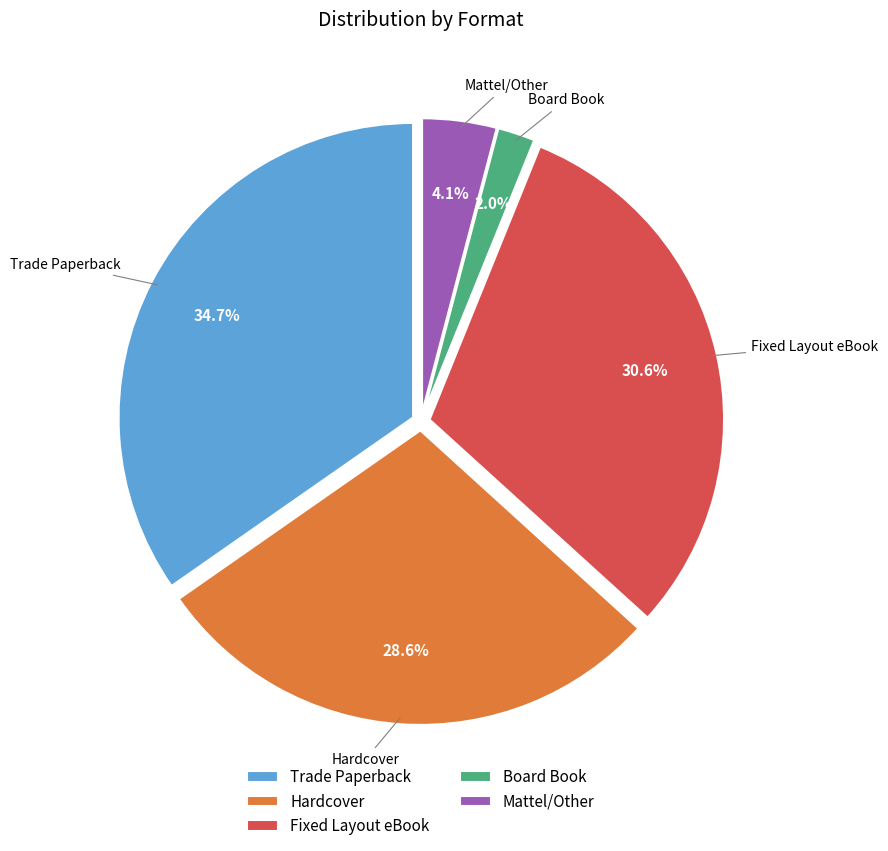

How many segments does this pie chart have?

5